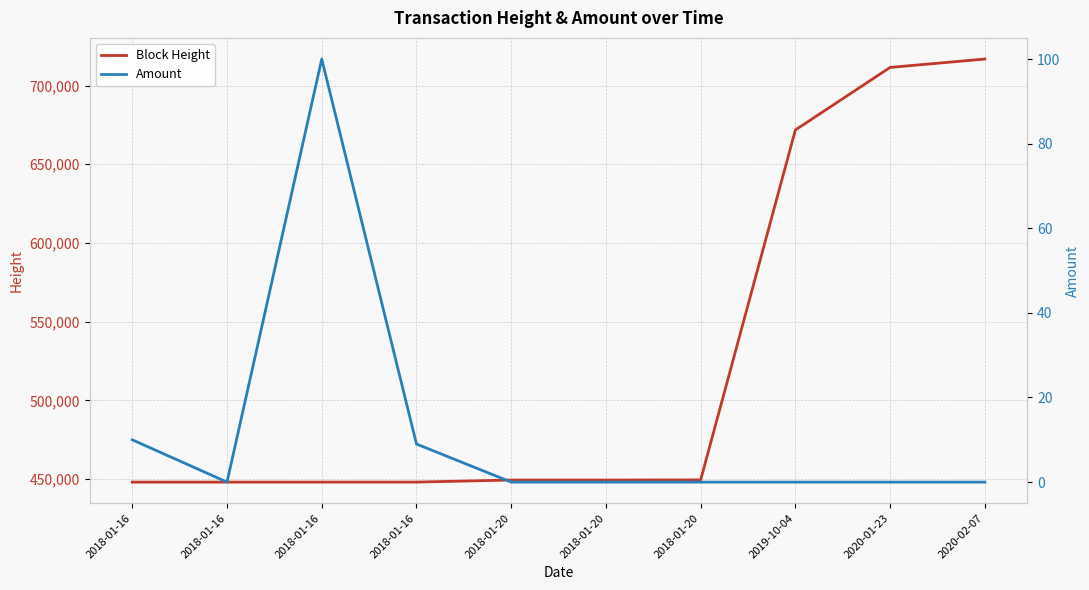

In Amount, how many points are lower than both neighbors (excluding endpoints)?

1